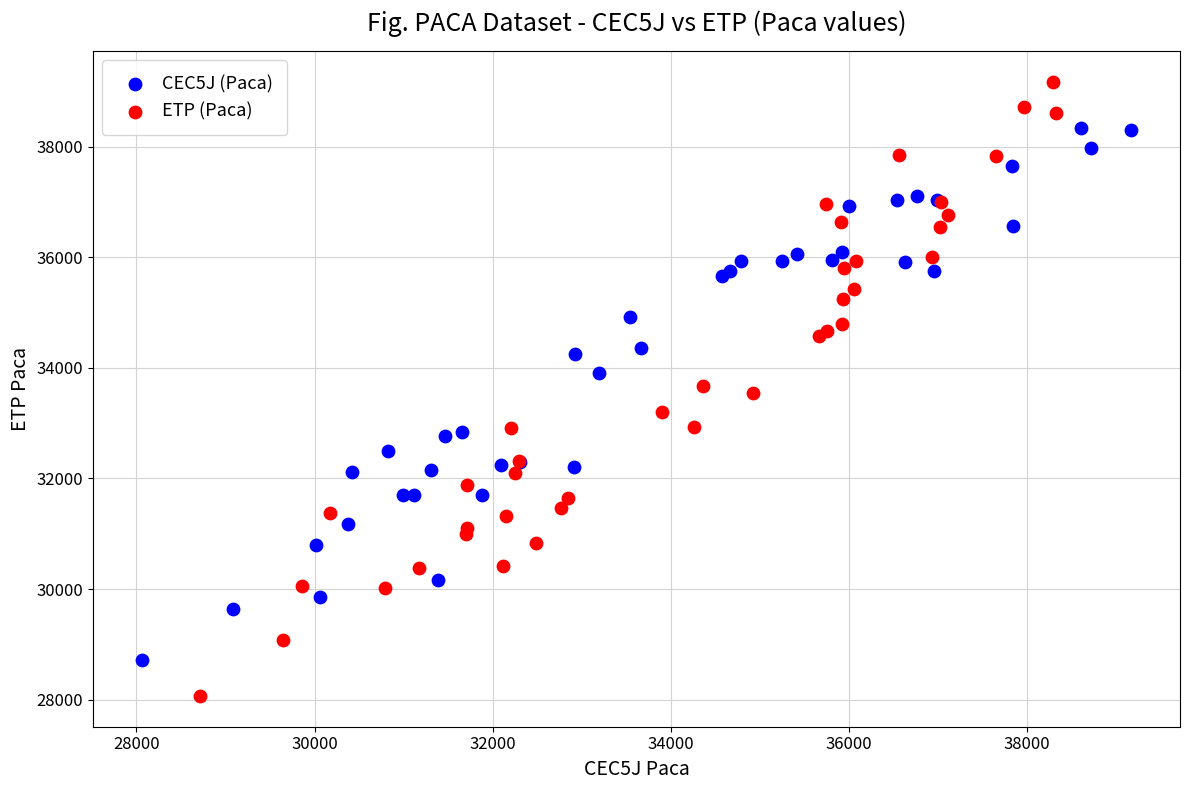

Which series contains the highest Y value?

ETP (Paca)